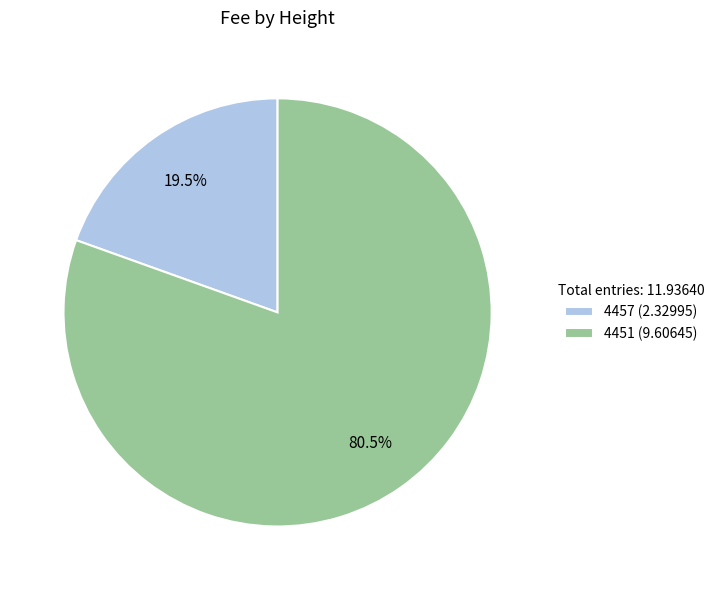

Is there any slice that represents more than half of the pie?

Yes